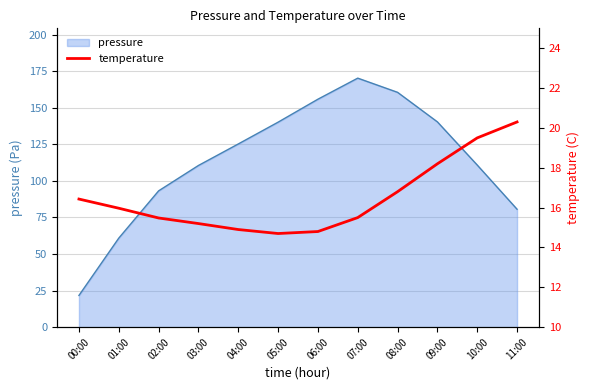

The value of pressure at 00:00 is 21.7. True or false?

True